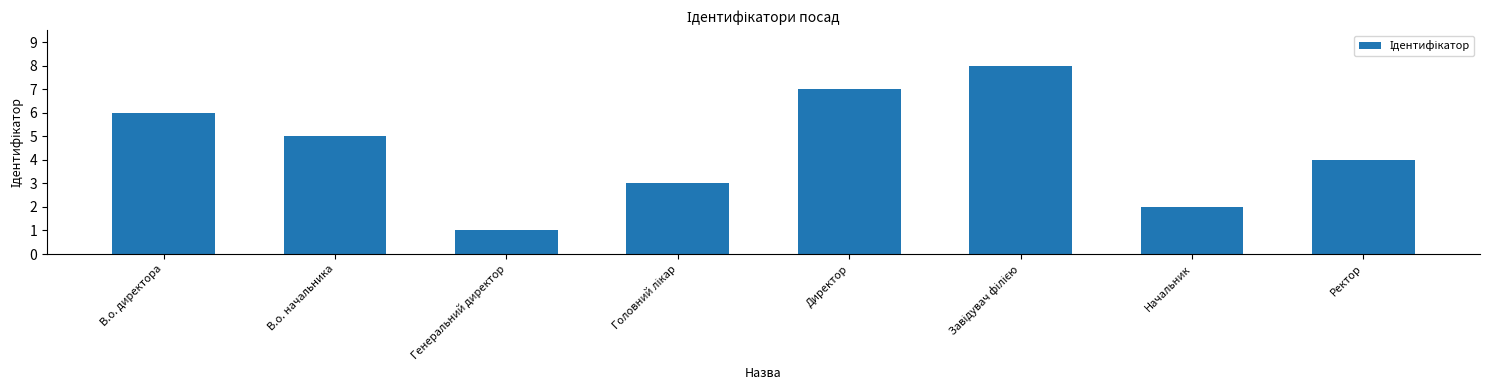

What is the label of the 7th bar from the left?

Начальник